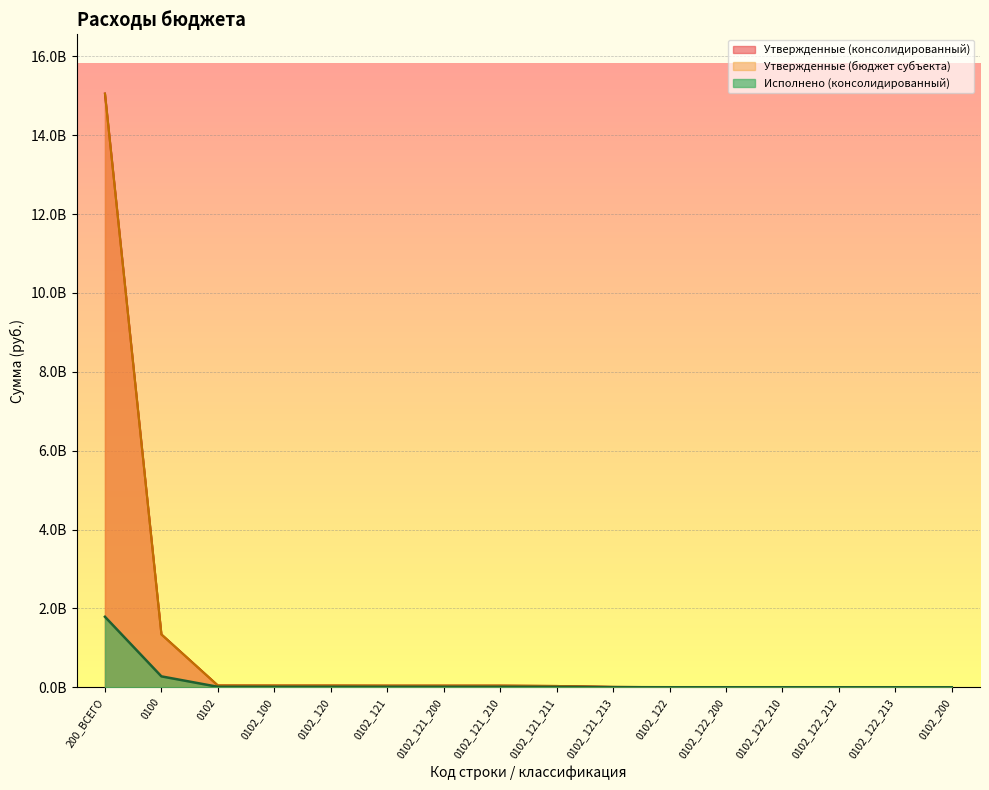

What is the difference between the highest and lowest values at 0102_100?

30891346.8